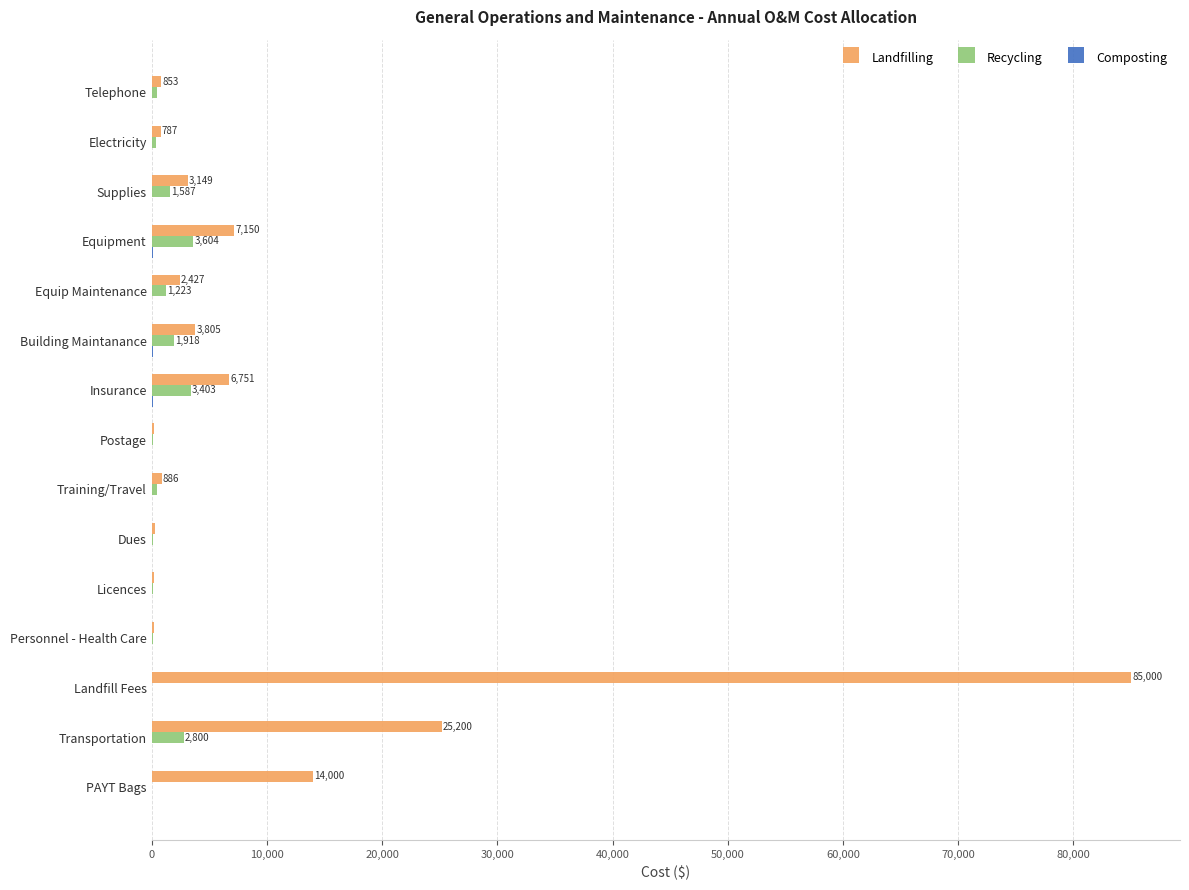

What is the sum of all Landfilling values?

150892.7